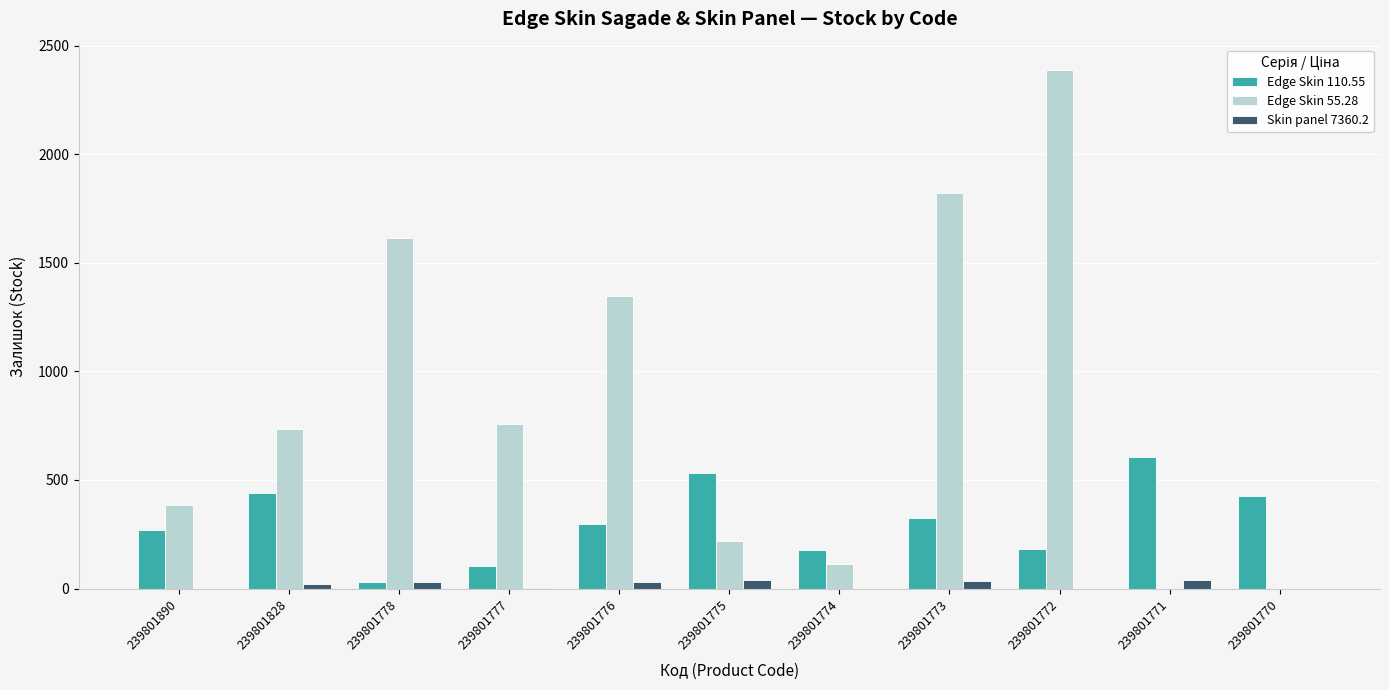

At which category is the sum across all series the highest?

239801772